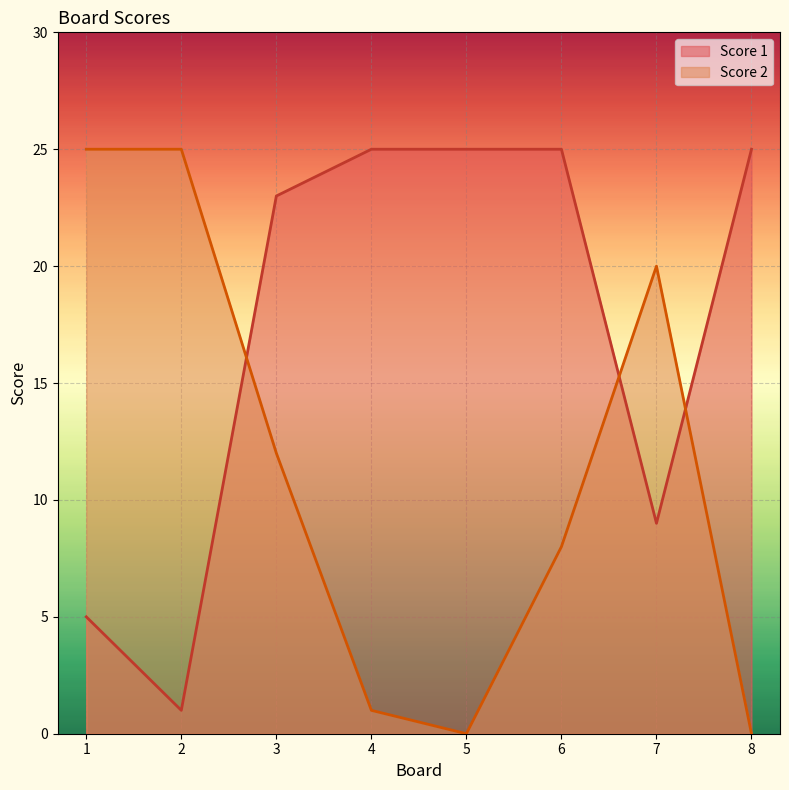

Reading right to left, extract all data points from this chart.

Score 1: 8=25	7=9	6=25	5=25	4=25	3=23	2=1	1=5
Score 2: 8=0	7=20	6=8	5=0	4=1	3=12	2=25	1=25